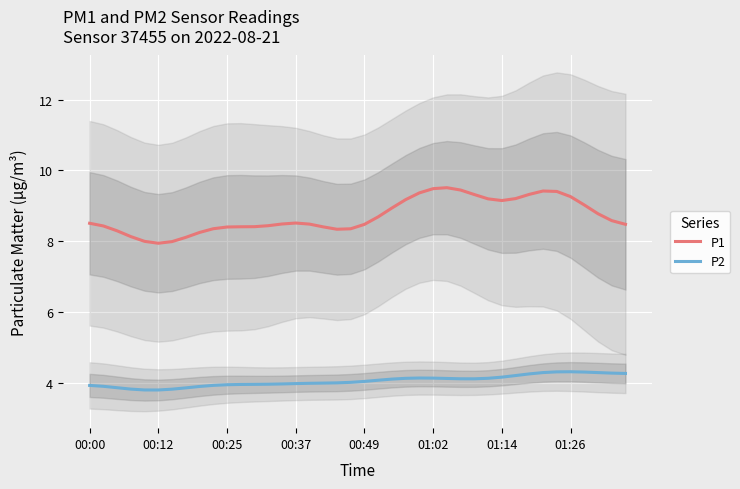

The P1 series shows 9.2 at 29. True or false?

True